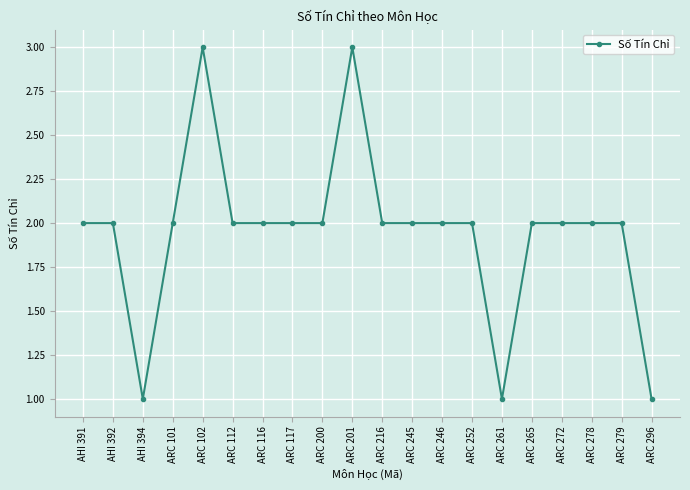

What is the difference between the second highest and minimum values?

2